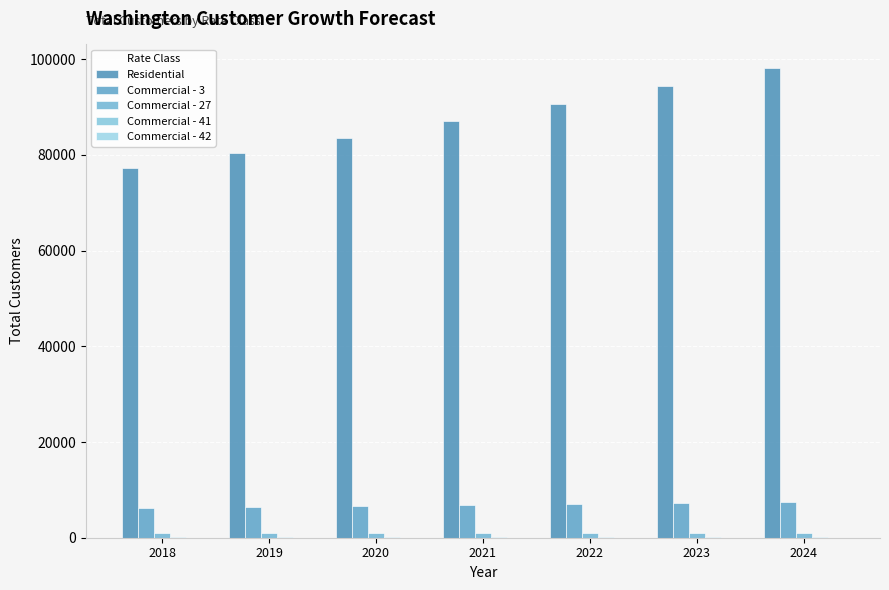

Reading left to right, what are all the values shown in this chart?

Residential: 2018=77360.0	2019=80329.5	2020=83548.2	2021=87072.4	2022=90676.1	2023=94382.9	2024=98183.9
Commercial - 3: 2018=6167.0	2019=6374.5	2020=6573.7	2021=6777.7	2022=6984.8	2023=7189.9	2024=7395.6
Commercial - 27: 2018=932.0	2019=932.0	2020=932.0	2021=932.0	2022=932.0	2023=932.0	2024=932.0
Commercial - 41: 2018=87.0	2019=87.0	2020=87.0	2021=87.0	2022=87.0	2023=87.0	2024=87.0
Commercial - 42: 2018=6.0	2019=6.0	2020=6.0	2021=6.0	2022=6.0	2023=6.0	2024=6.0